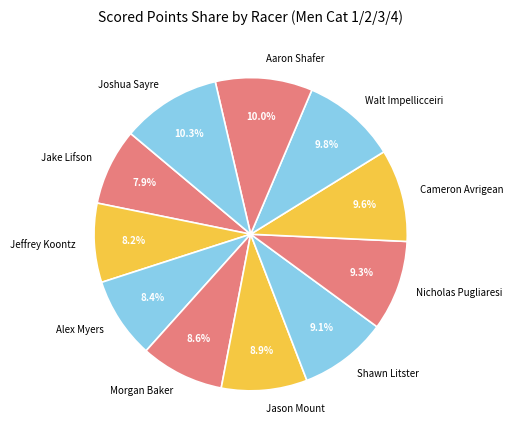

What percentage is NOT represented by Alex Myers?

91.6%